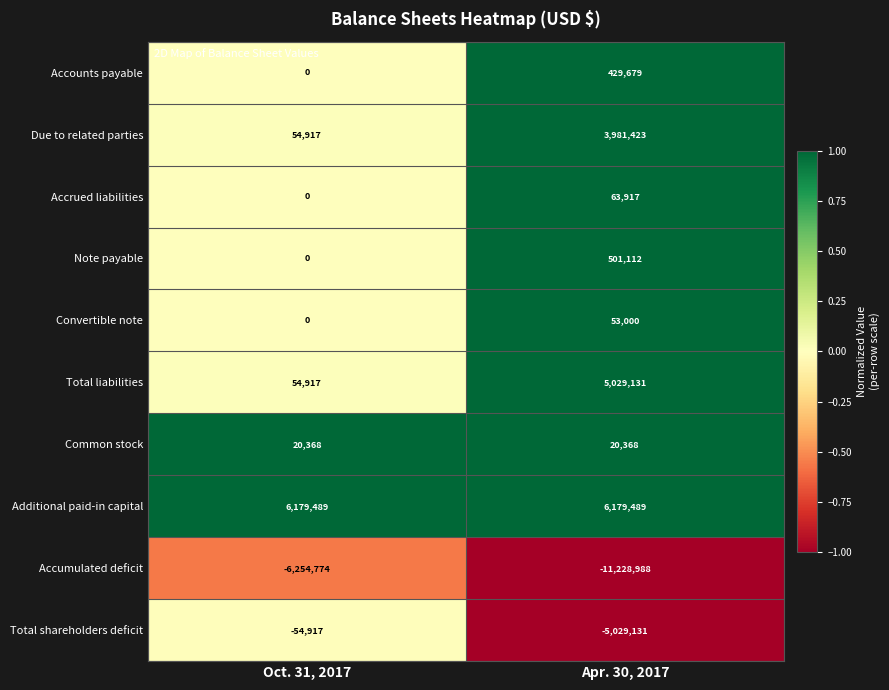

The Total liabilities series shows 5029131 at Apr. 30, 2017. True or false?

True